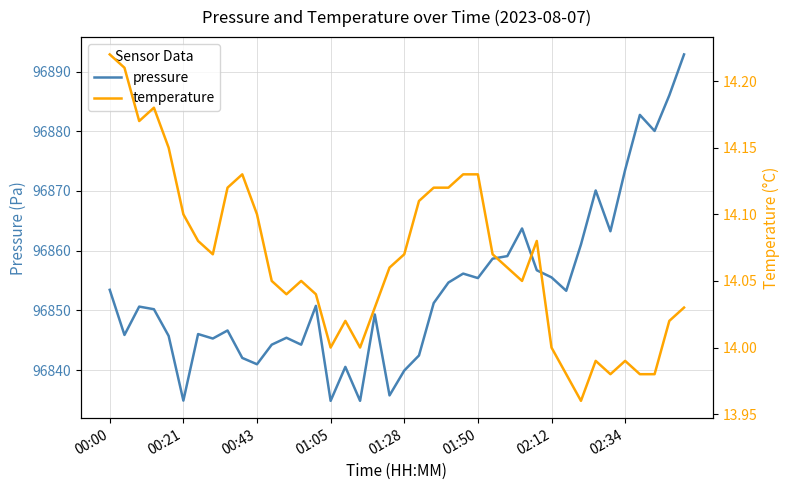

What is the lowest value of the pressure series?

96834.8